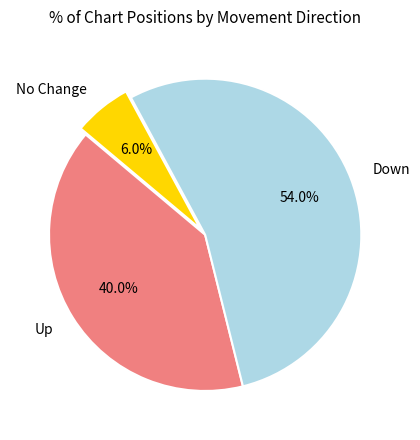

Is there any slice that represents more than half of the pie?

Yes